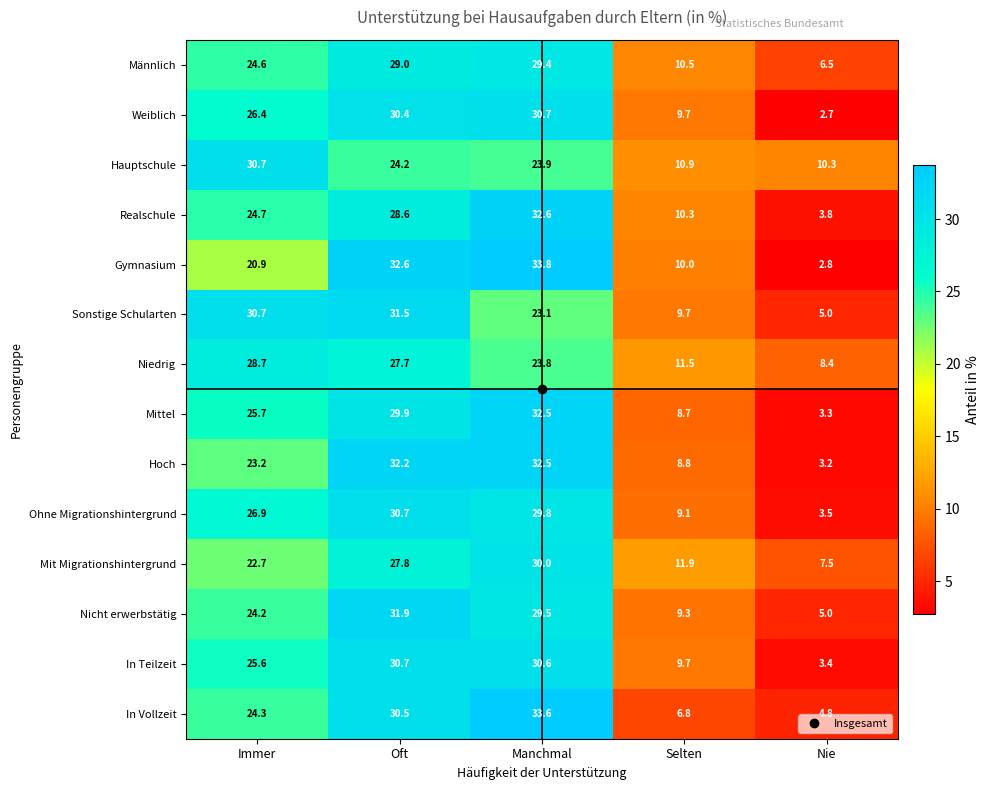

How many data points does each series have?

5